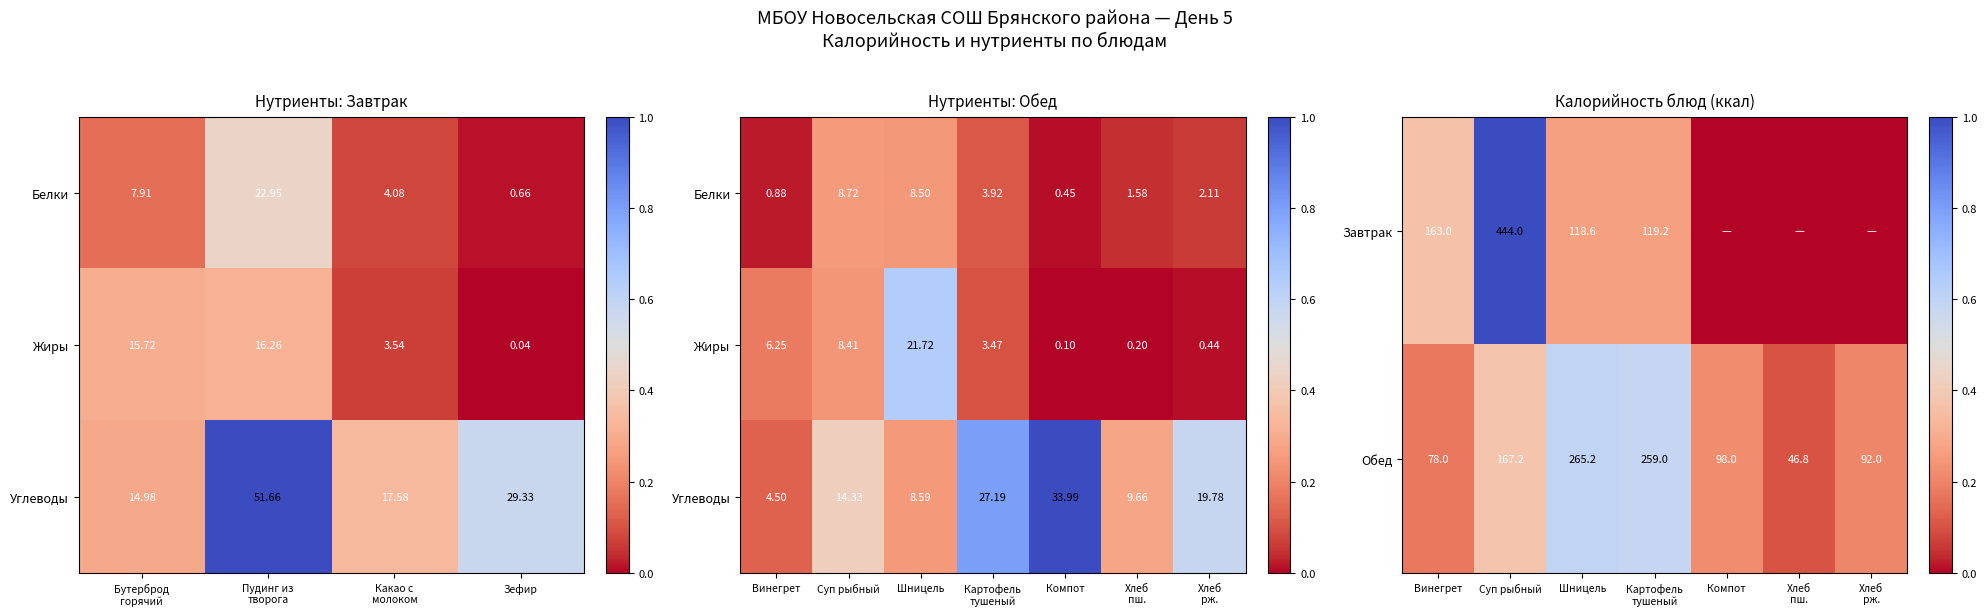

Which category has the highest value in the Обед series?

Шницель